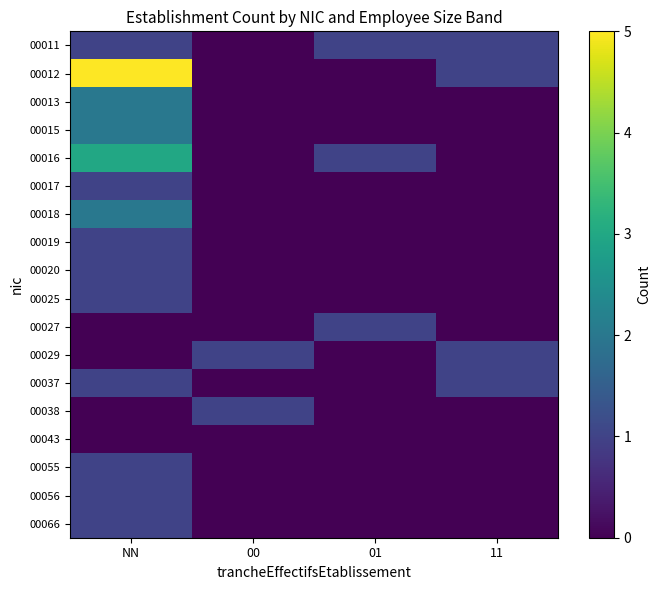

Count the number of categories in the chart.

4